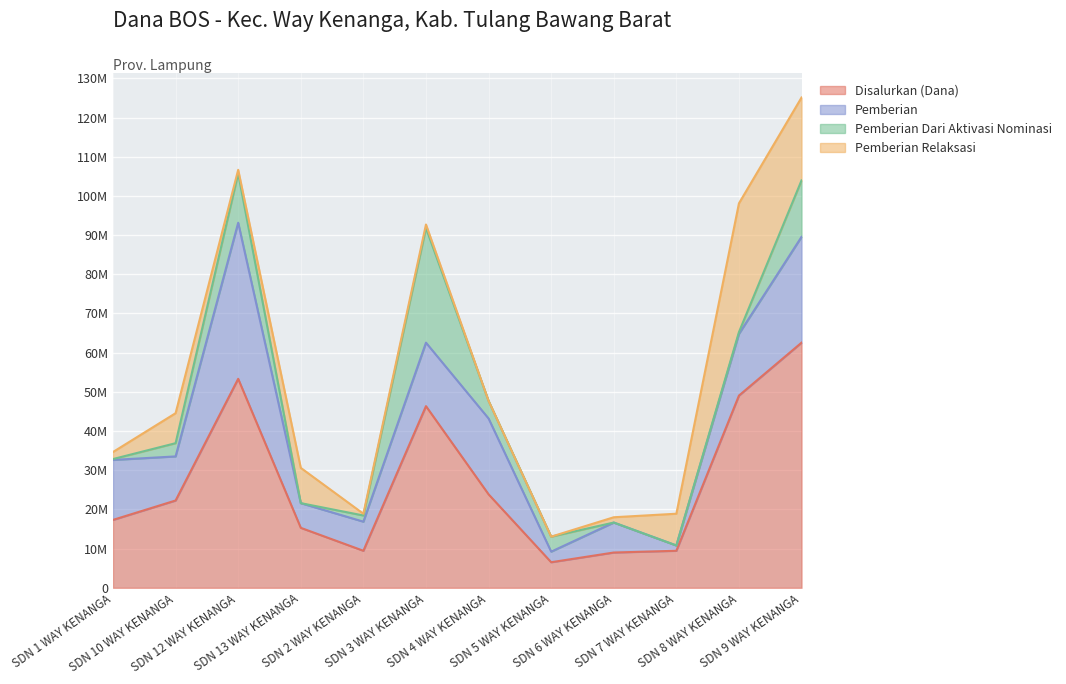

What are all the series names shown in the legend?

Disalurkan (Dana), Pemberian, Pemberian Dari Aktivasi Nominasi, Pemberian Relaksasi